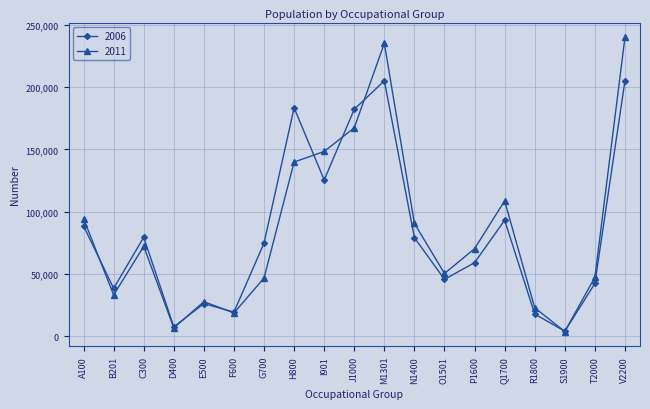

What position from the right is O1501?

7